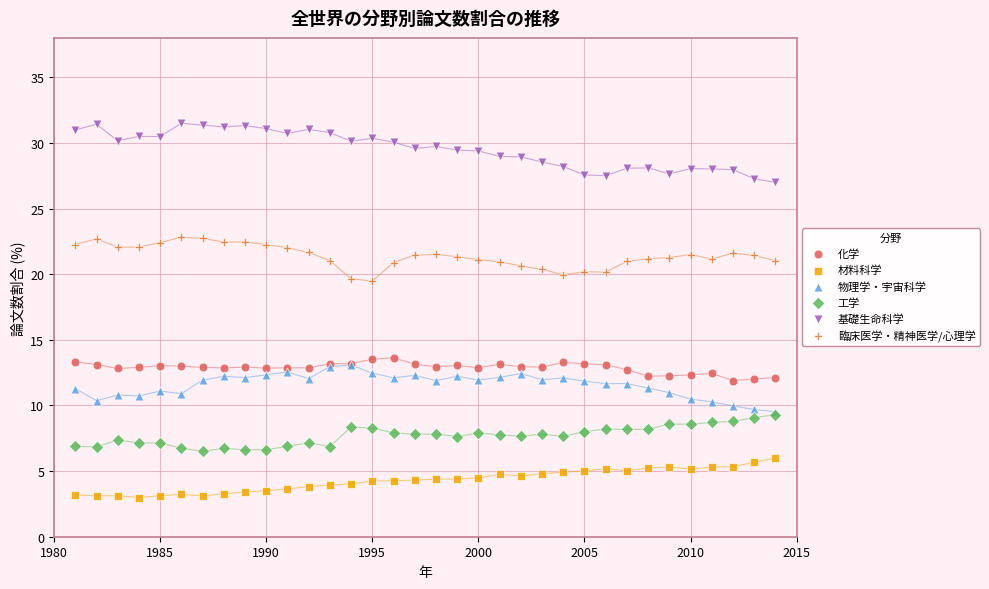

What are all the series names shown in the legend?

化学, 材料科学, 物理学・宇宙科学, 工学, 基礎生命科学, 臨床医学・精神医学/心理学